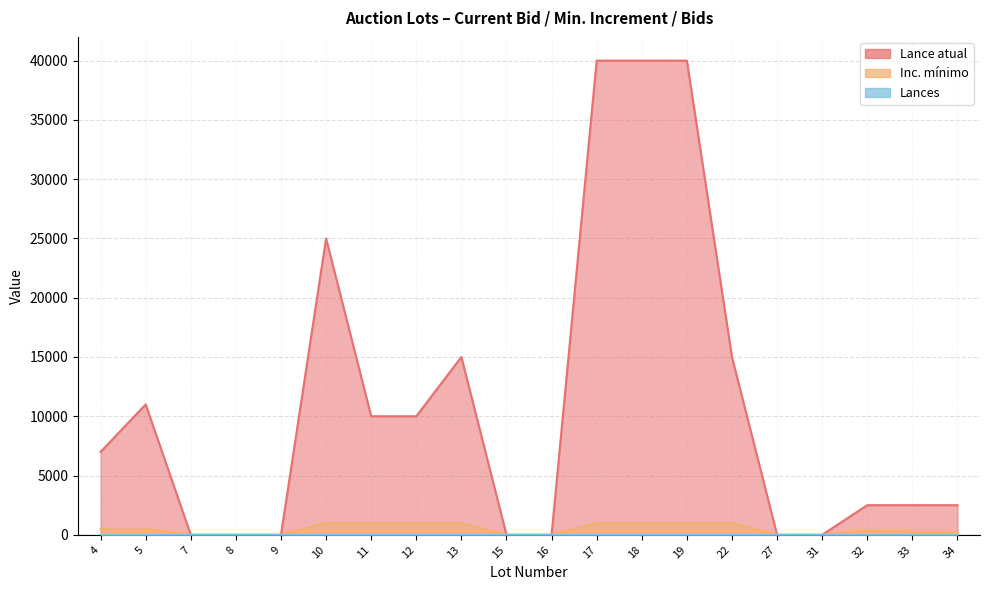

Which series has the largest range (max minus min)?

Lance atual